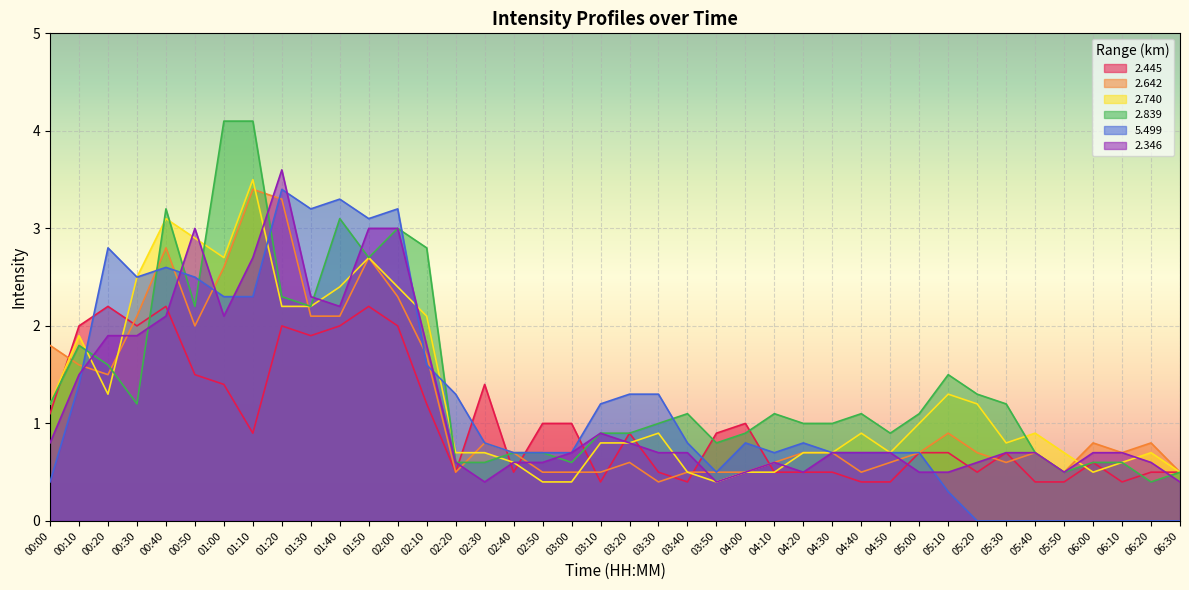

True or false: 2.346 has a value of 0.9 at 04:00.

False